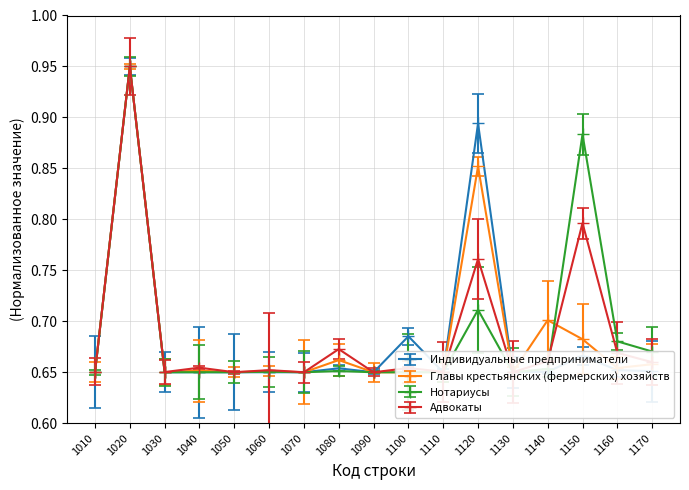

Where is Индивидуальные предприниматели nearest to the value 0?

1090